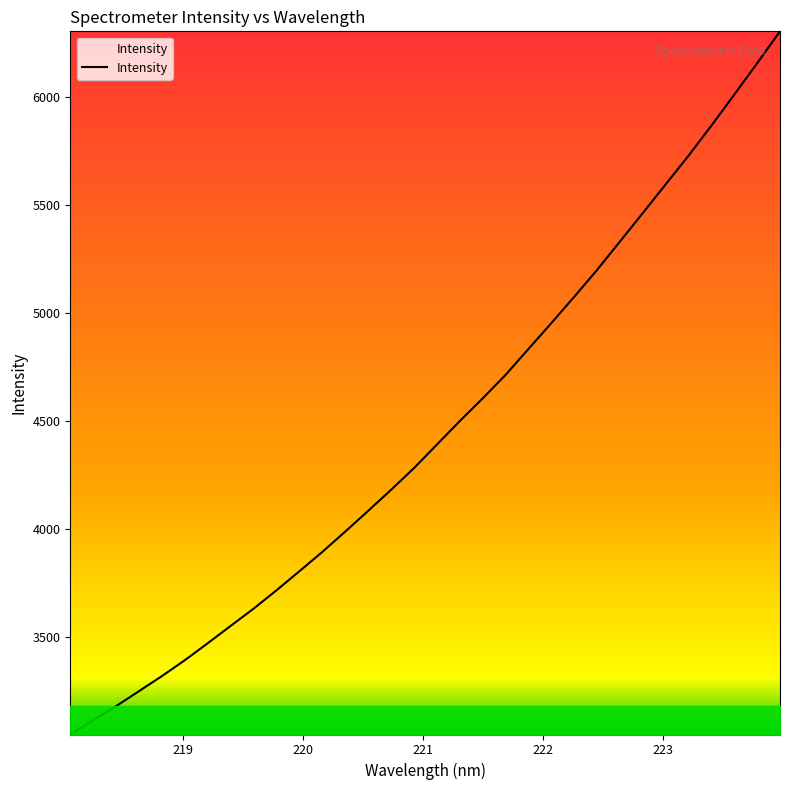

What is the greatest value displayed?

6304.8